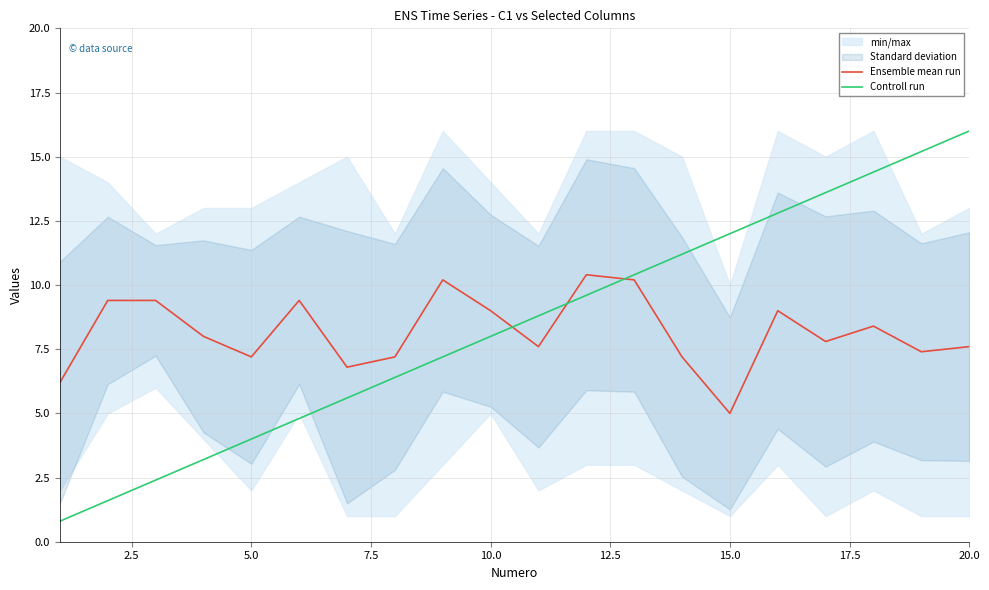

True or false: Ensemble mean run and Controll run intersect in this chart.

True